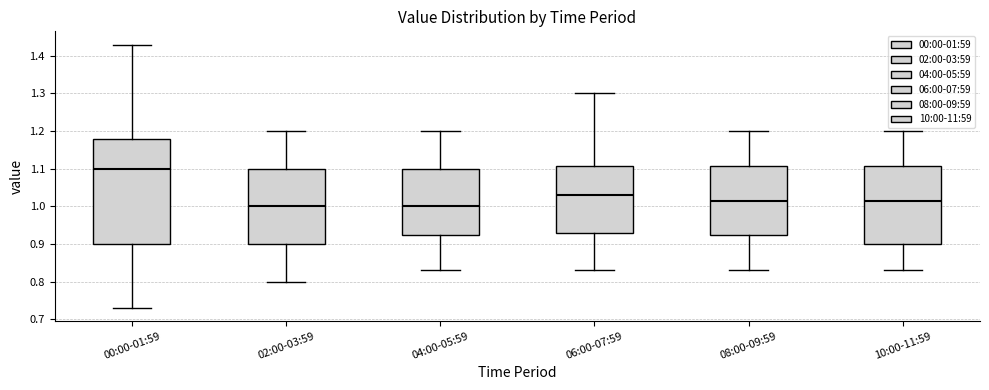

Reading left to right, transcribe this box plot: for each box, give where its median line is, the range the box spans, and where its two whiskers end, as read against the y-axis. The values are not printed on the chart, so give them approximately, as read against the axis.

00:00-01:59: median 1.10, box 0.90 to 1.18, whiskers 0.73 to 1.43
02:00-03:59: median 1.00, box 0.90 to 1.10, whiskers 0.80 to 1.20
04:00-05:59: median 1.00, box 0.92 to 1.10, whiskers 0.83 to 1.20
06:00-07:59: median 1.03, box 0.93 to 1.11, whiskers 0.83 to 1.30
08:00-09:59: median 1.02, box 0.92 to 1.11, whiskers 0.83 to 1.20
10:00-11:59: median 1.02, box 0.90 to 1.11, whiskers 0.83 to 1.20